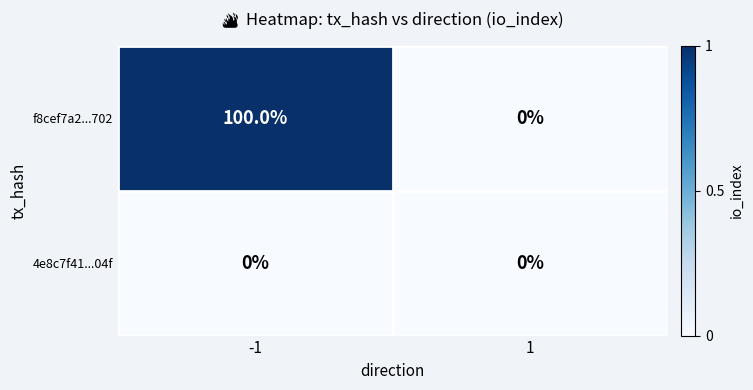

Is it true that f8cef7a2...702 equals 52 at -1?

False